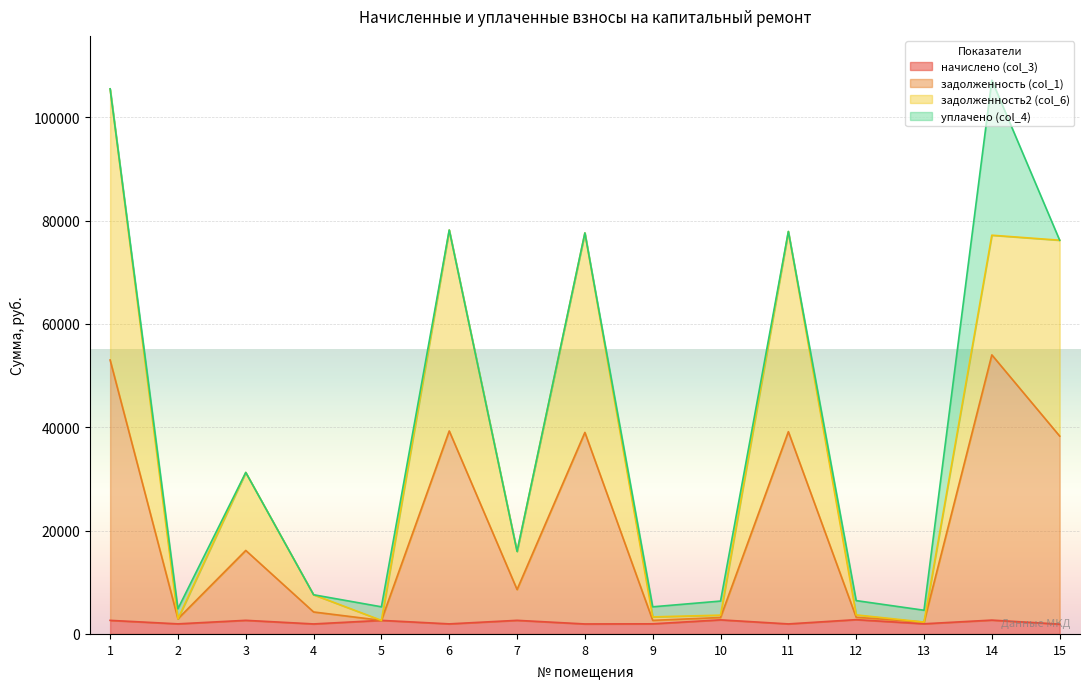

Where is the first local minimum for задолженность2 (col_6)?

2